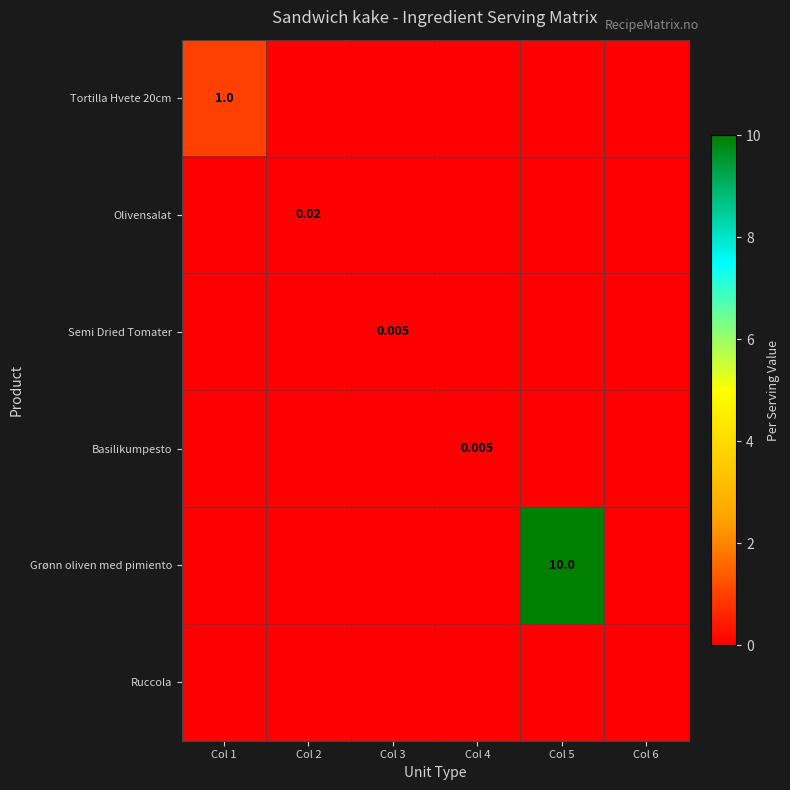

Which series has the largest range (max minus min)?

Grønn oliven med pimiento